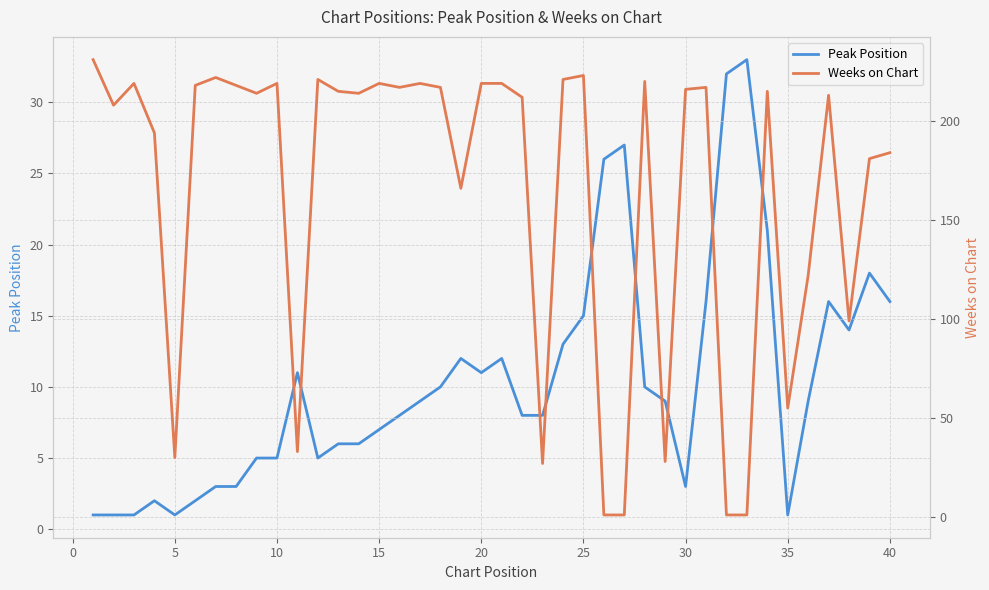

What is the highest value of the Peak Position series?

33